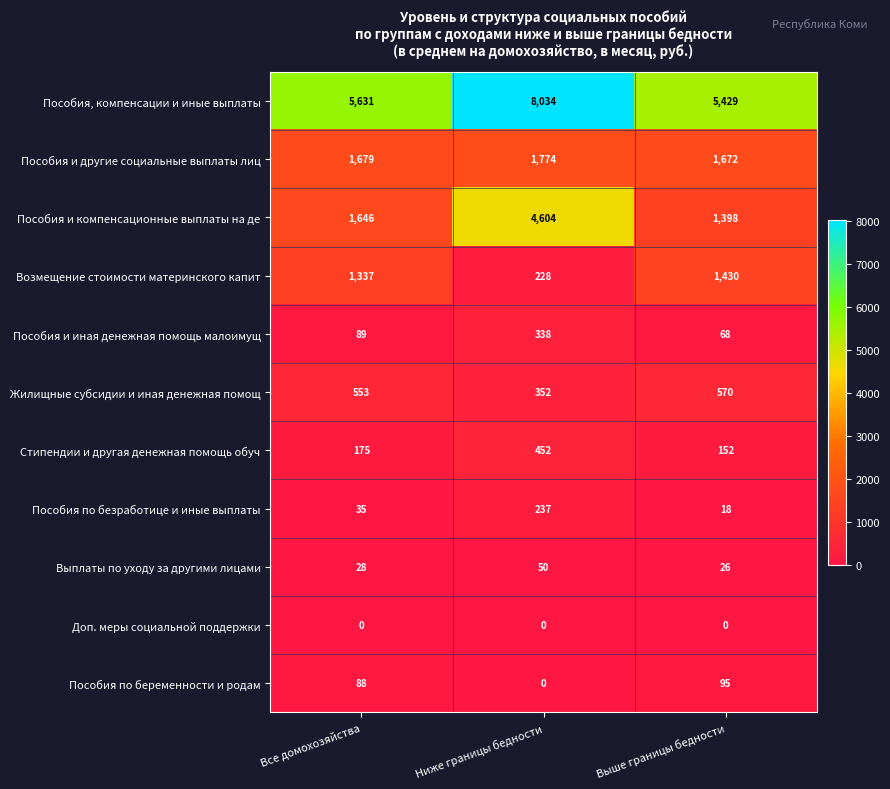

Which series has the largest total across all categories?

Пособия, компенсации и иные выплаты